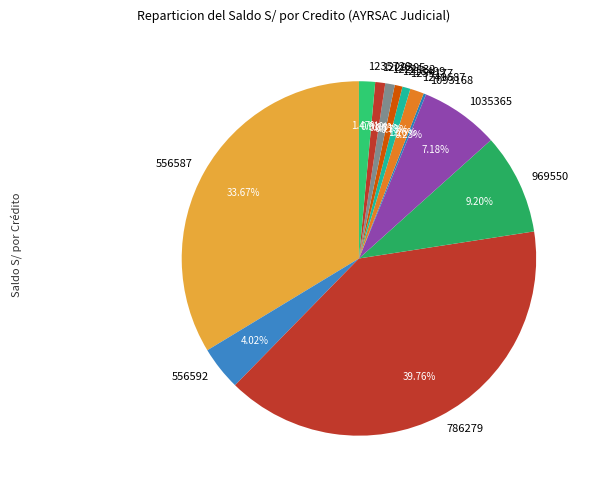

Is there any slice that represents more than half of the pie?

No